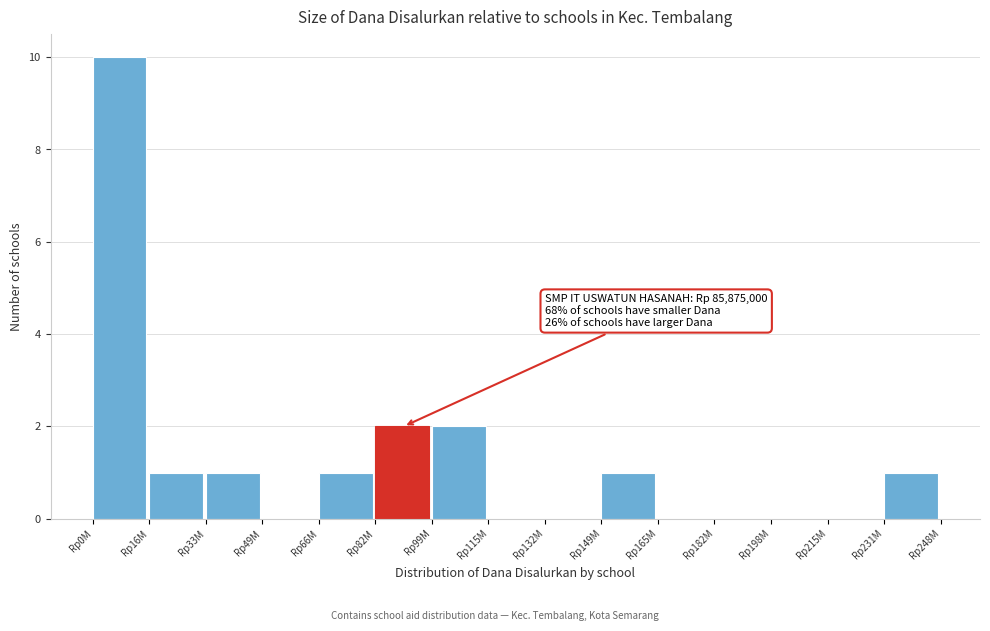

Reading left to right, transcribe all the data shown in this chart.

Rp0M=10	Rp16M=1	Rp33M=1	Rp49M=0	Rp66M=1	Rp82M=2	Rp99M=2	Rp115M=0	Rp132M=0	Rp149M=1	Rp165M=0	Rp182M=0	Rp198M=0	Rp215M=0	Rp231M=1